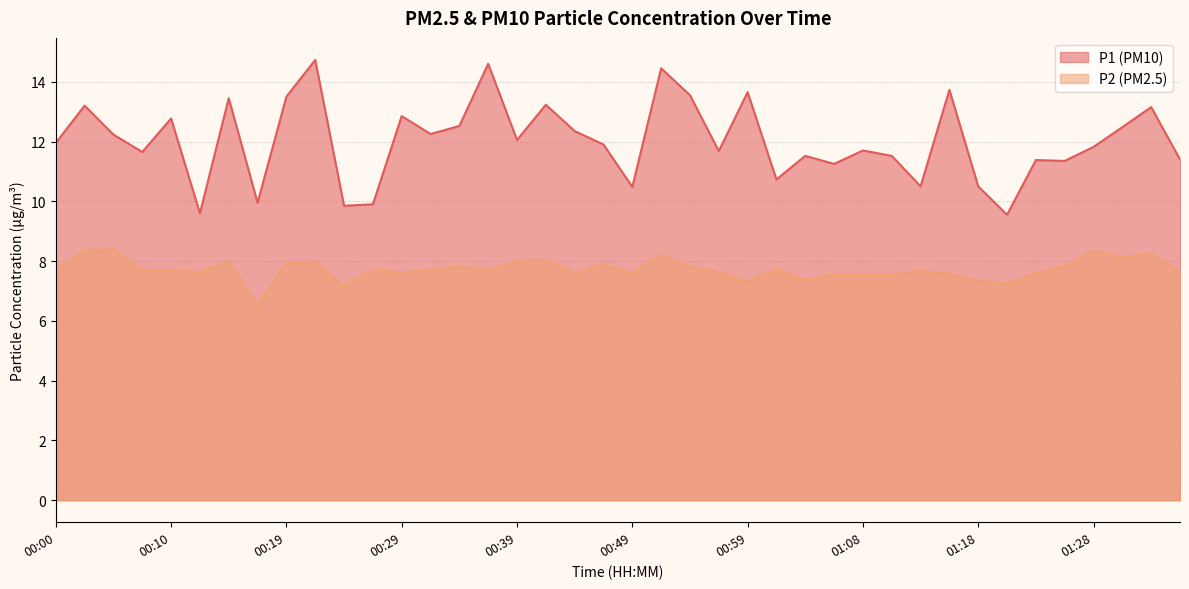

What is the difference between the maximum and second lowest values in the P2 series?

1.2